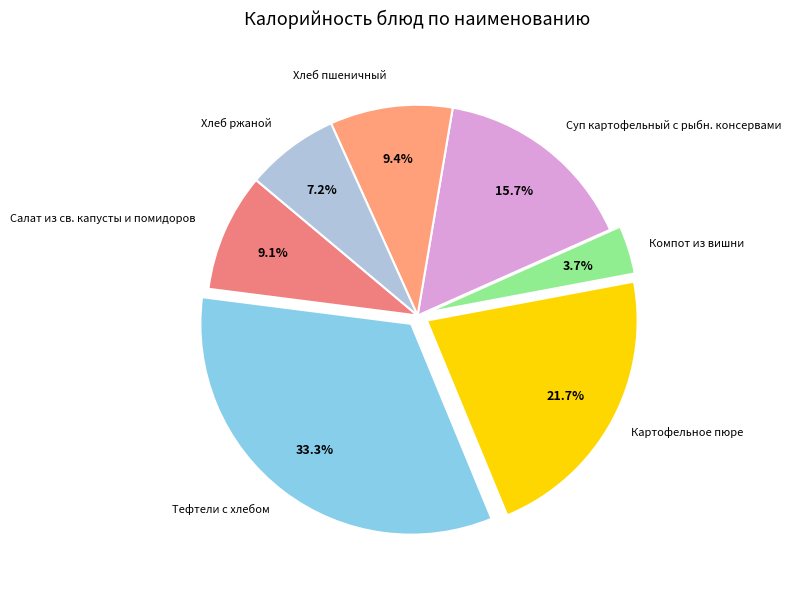

True or false: Хлеб пшеничный accounts for 3% of the total.

False